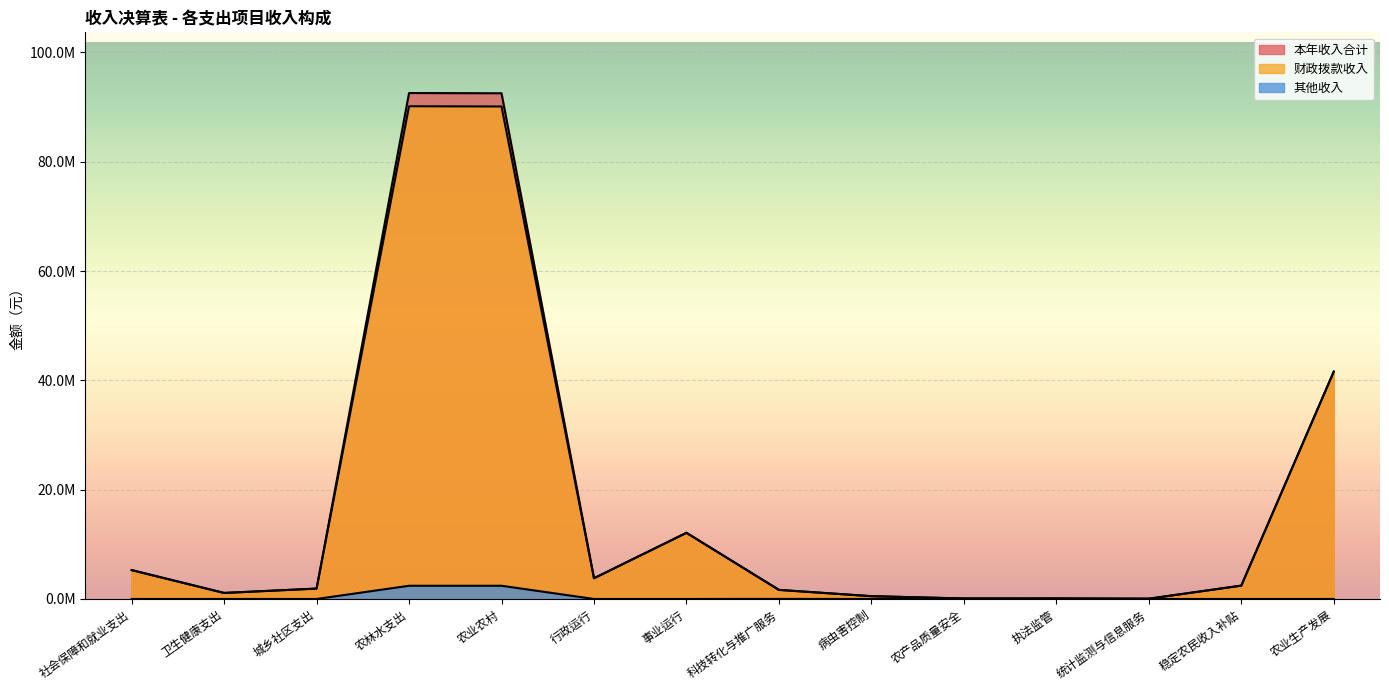

Does the chart display data point markers on the line(s)?

No